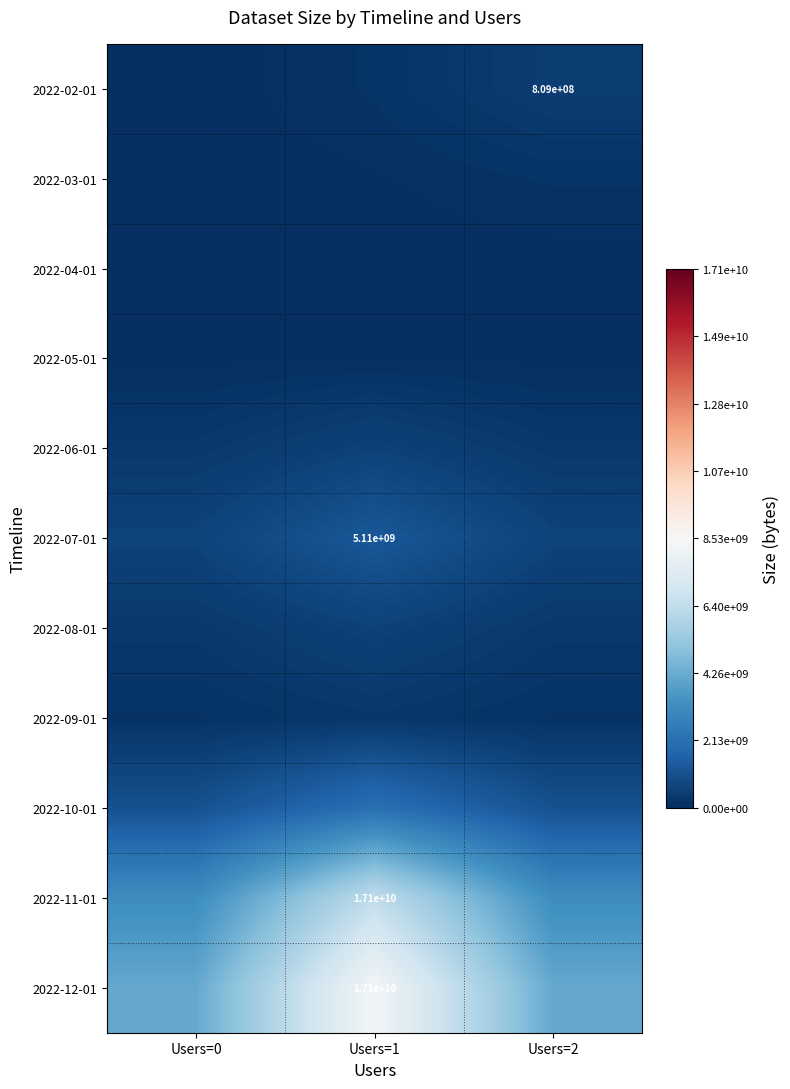

Between Users=0 and Users=1, which is larger?

Users=1